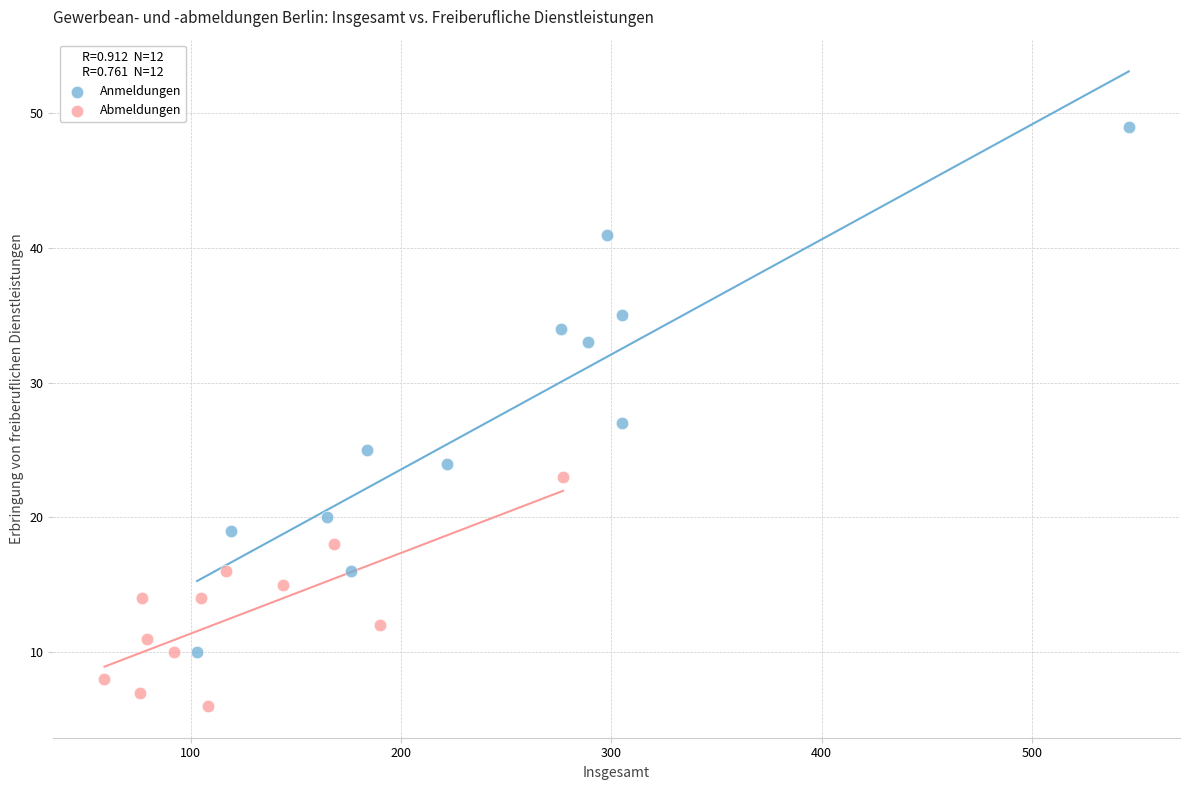

Which series reaches the minimum Y coordinate?

Abmeldungen